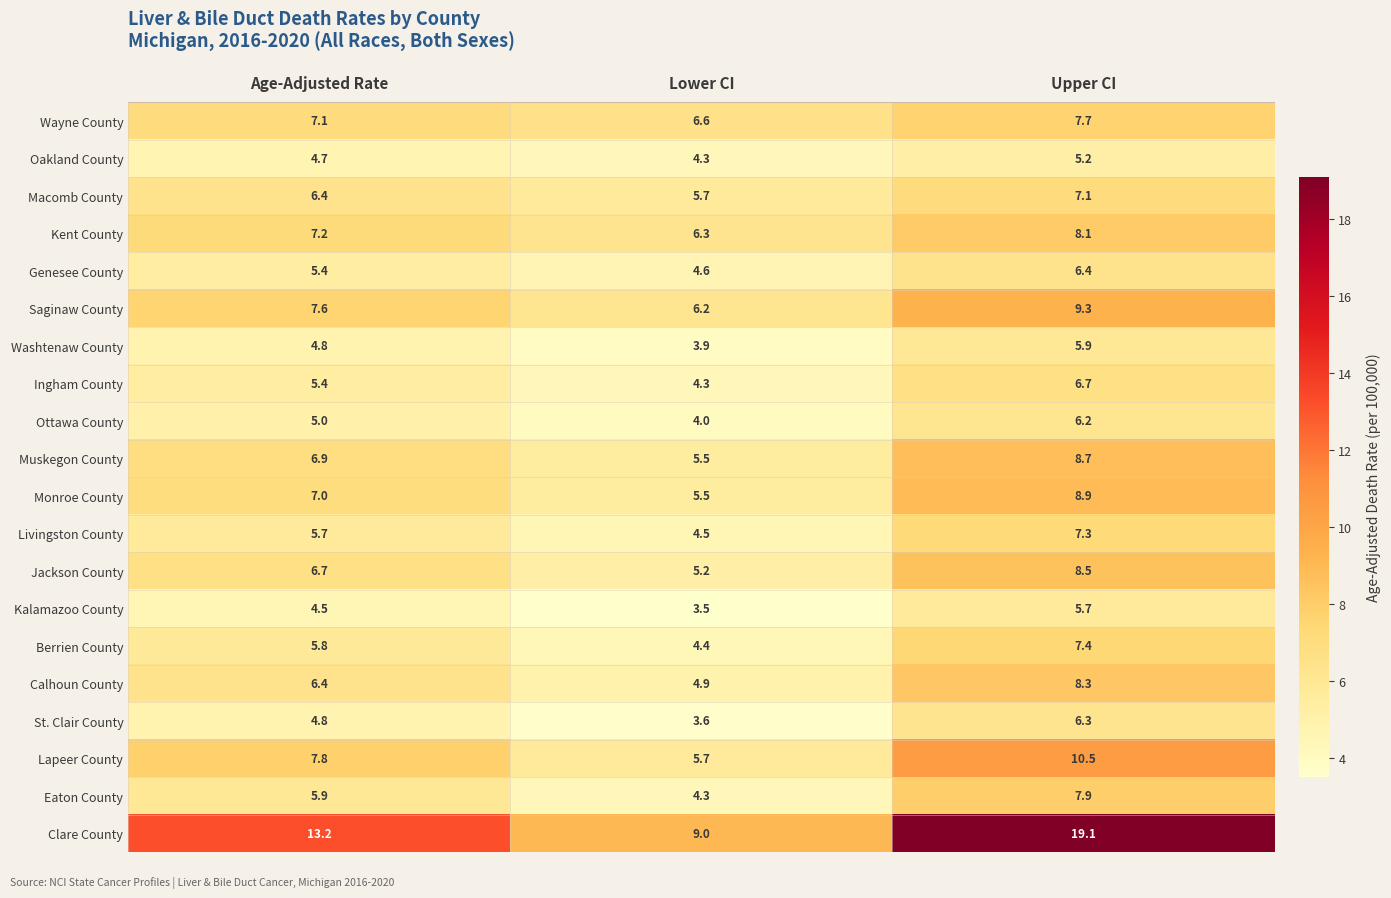

What is the highest value of the Washtenaw County series?

5.9